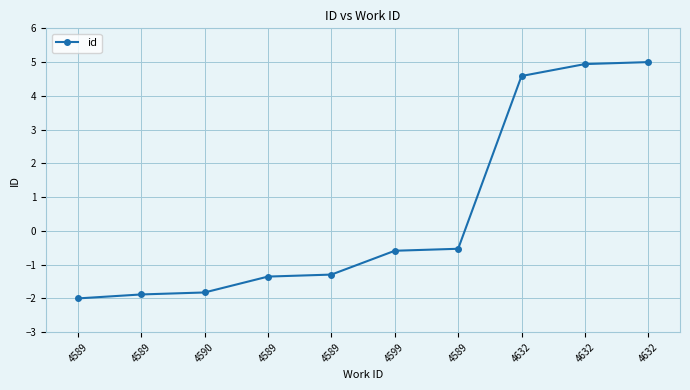

Where is the data nearest to the value 1?

4589